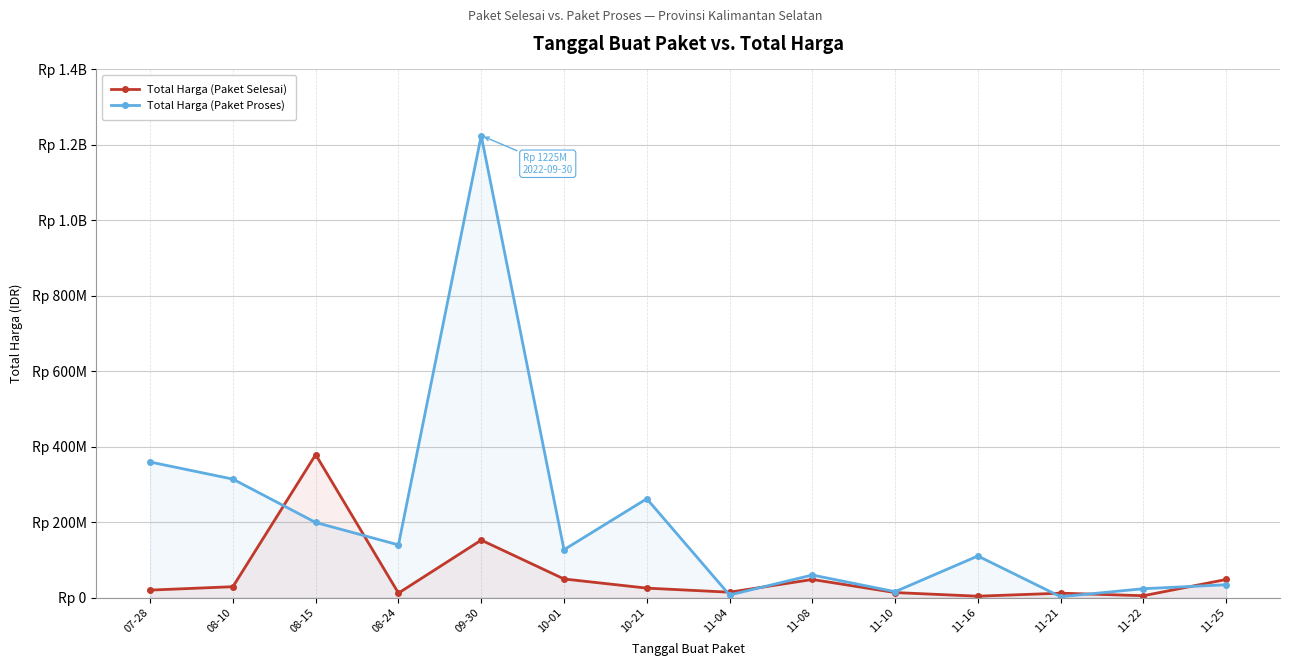

The Total Harga (Paket Selesai) series shows 236506510 at 08-15. True or false?

False